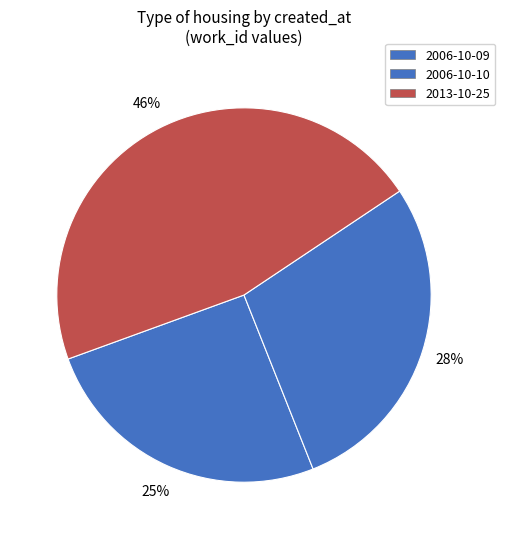

How many segments does this pie chart have?

3